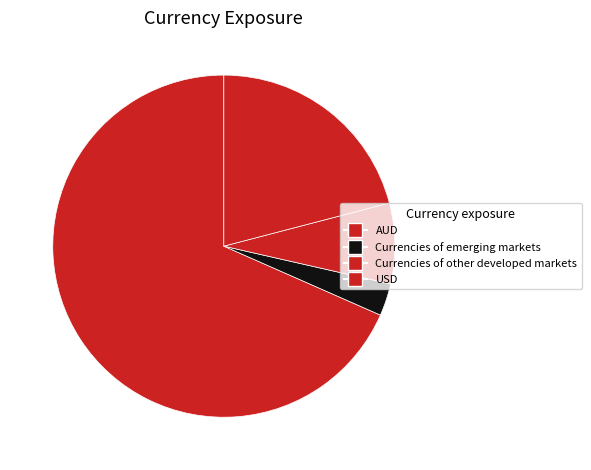

Which slice represents more than half of the pie?

AUD